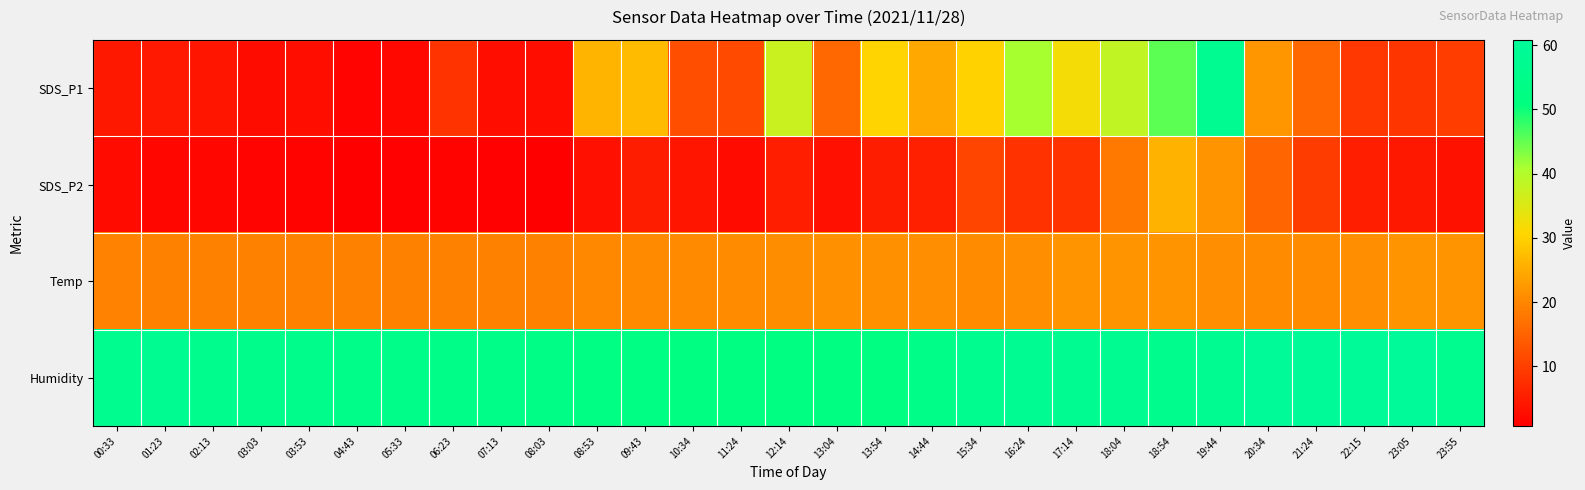

At which category is the sum across all series the highest?

19:44